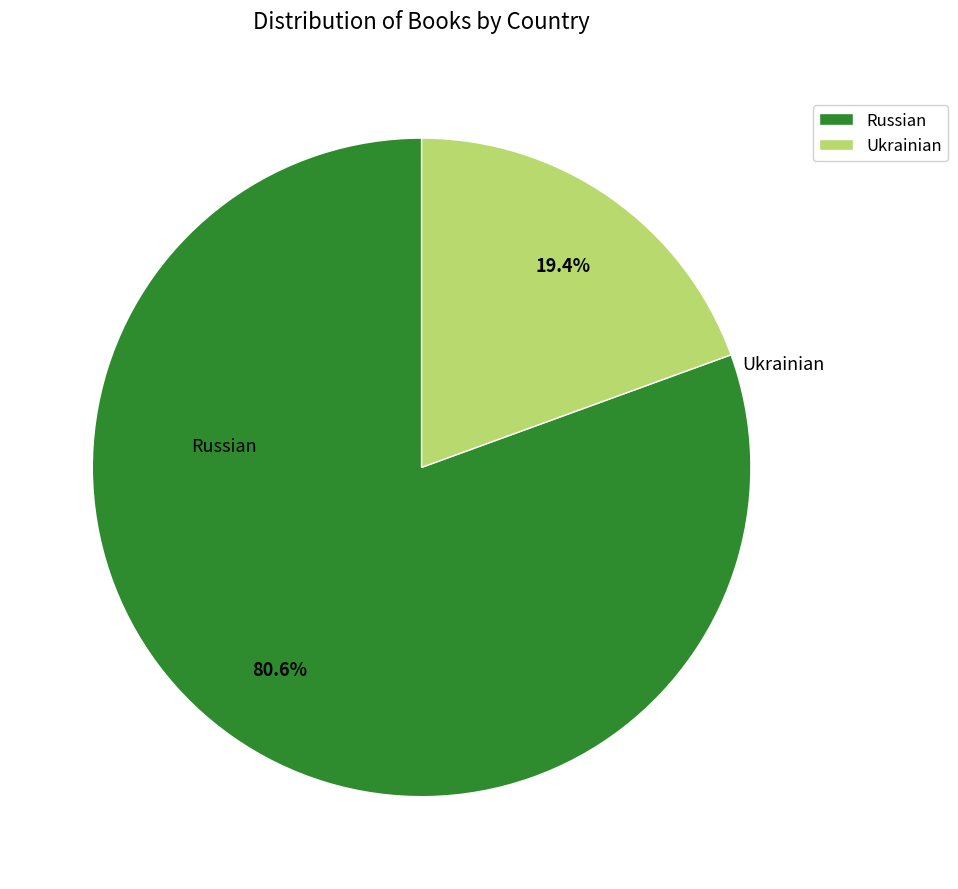

To the nearest percent, what is the average slice percentage?

50%